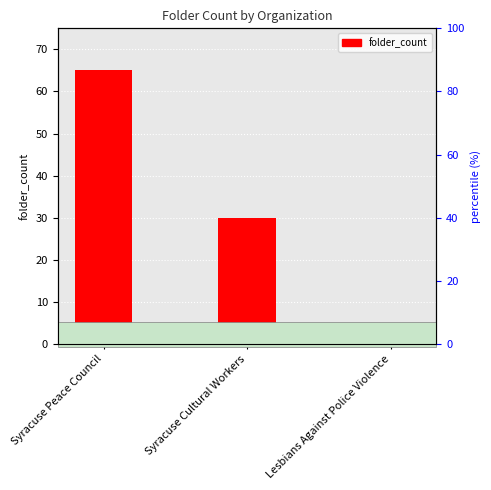

Which has a higher value, Syracuse Cultural Workers or Syracuse Peace Council?

Syracuse Peace Council